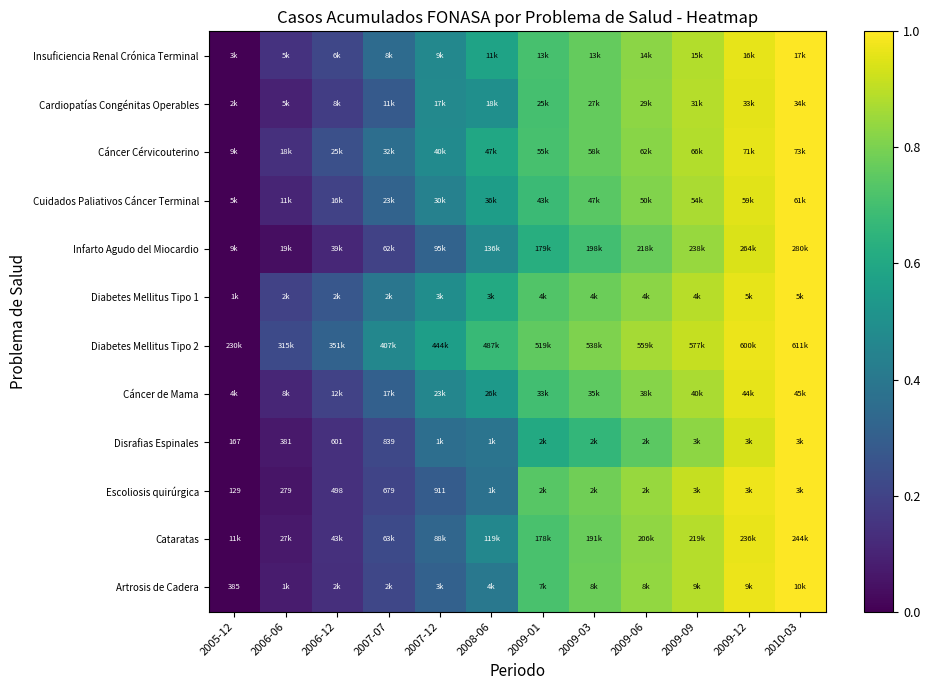

Is the value of Disrafias Espinales at 2010-03 greater than the value of Artrosis de Cadera at 2005-12?

Yes